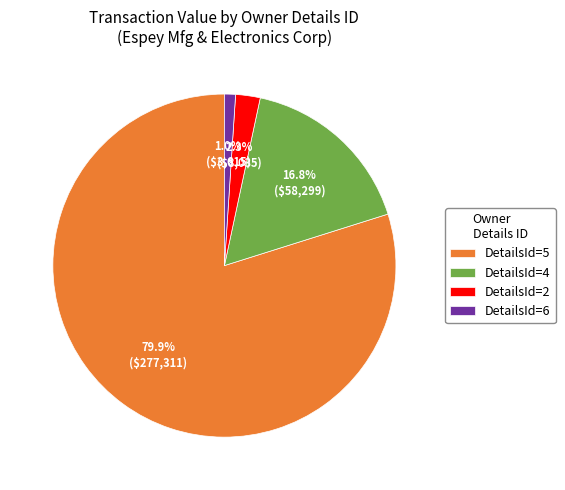

Which category accounts for the majority?

DetailsId=5